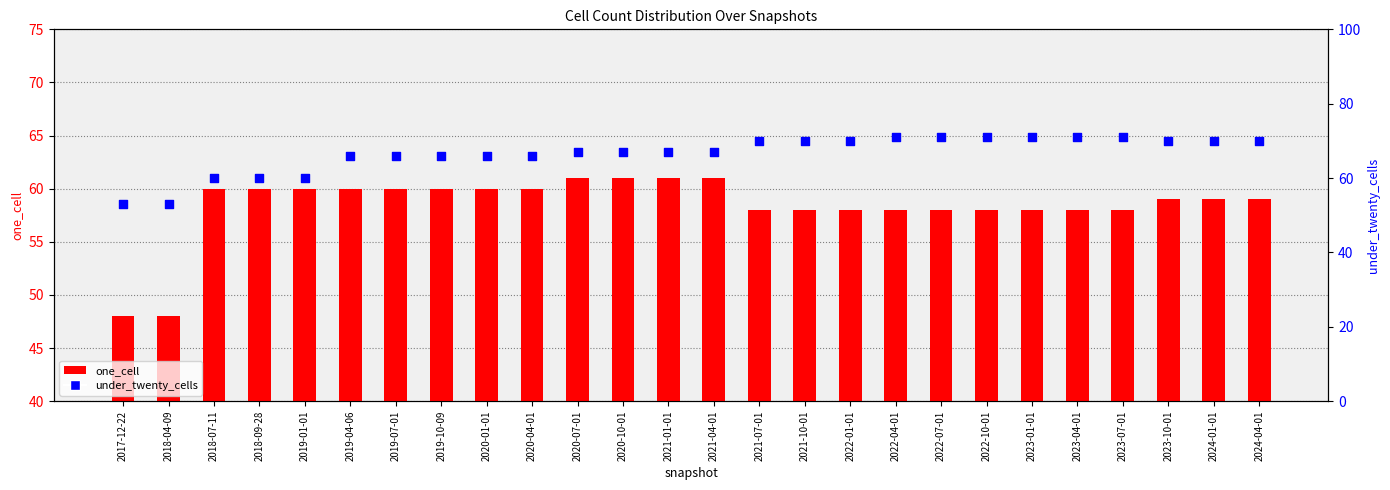

Which series reaches the minimum Y coordinate?

one_cell count